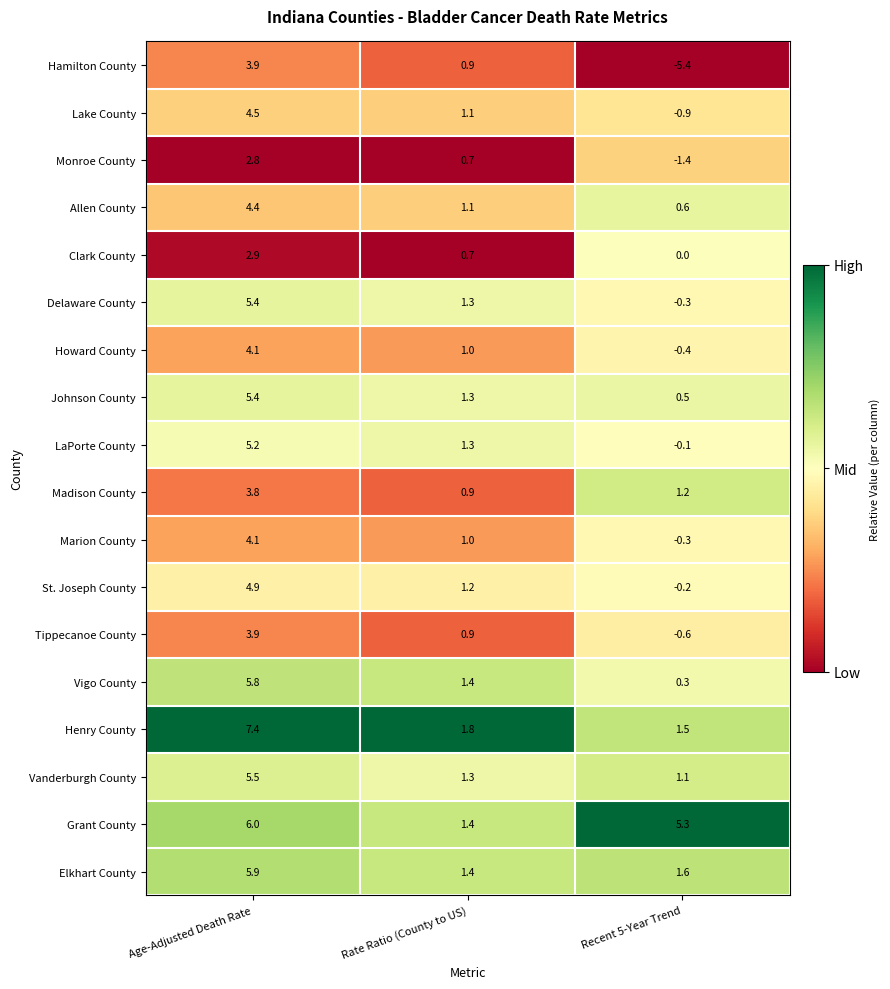

What is the approximate value of Grant County at Age-Adjusted Death Rate?

6.0